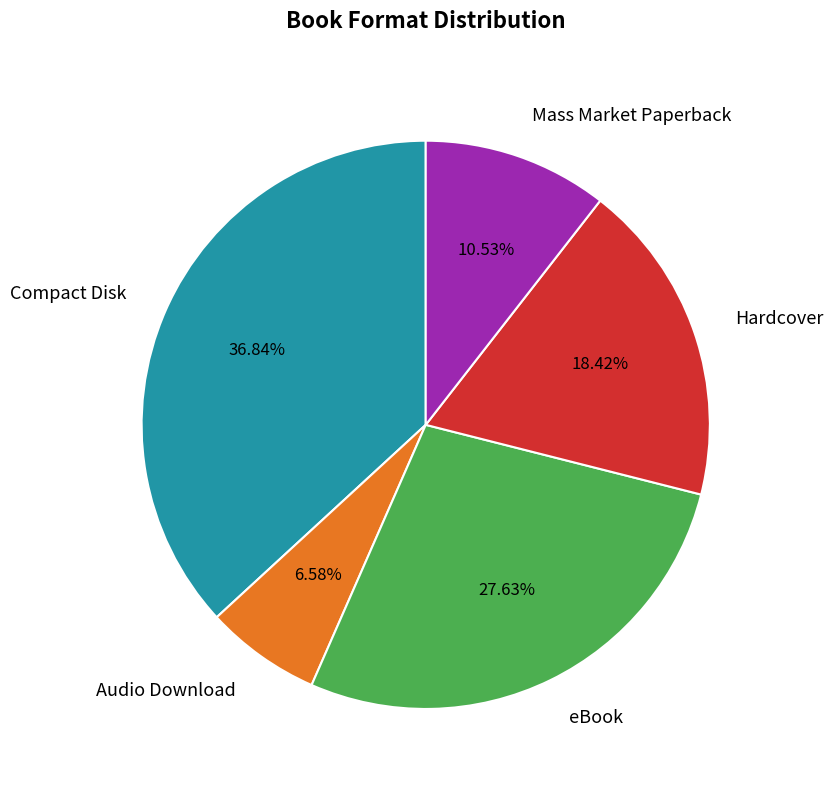

To the nearest percent, what percentage of the pie is eBook?

28%